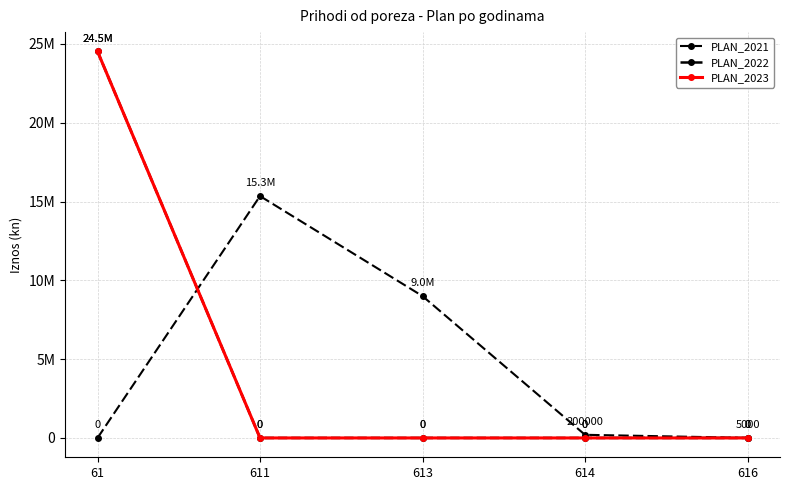

True or false: PLAN_2022 and PLAN_2021 intersect in this chart.

True